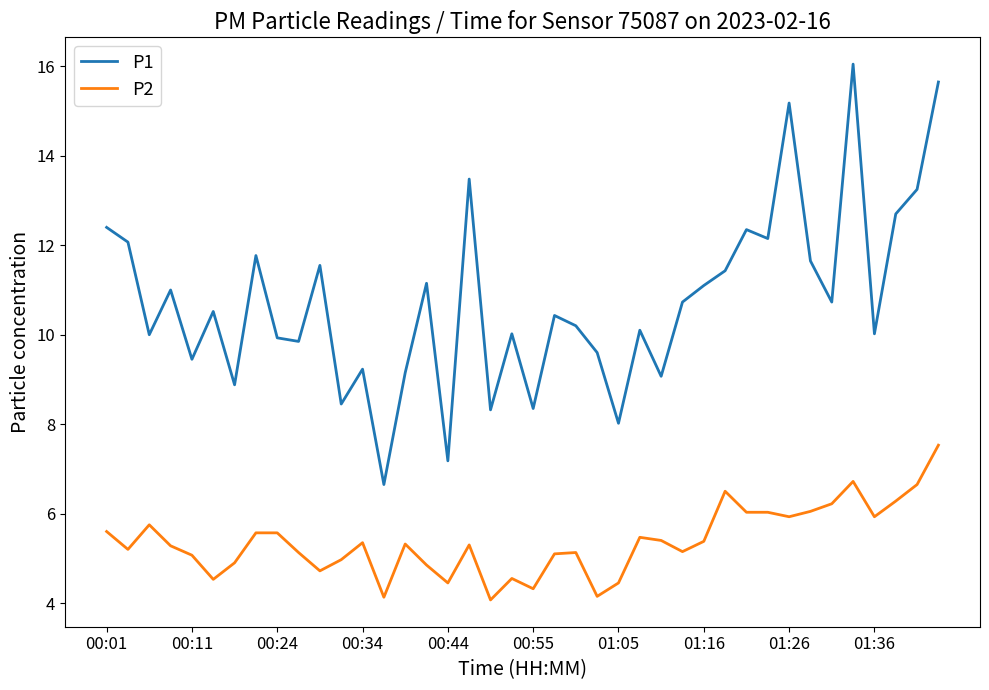

True or false: P1 and P2 intersect in this chart.

False